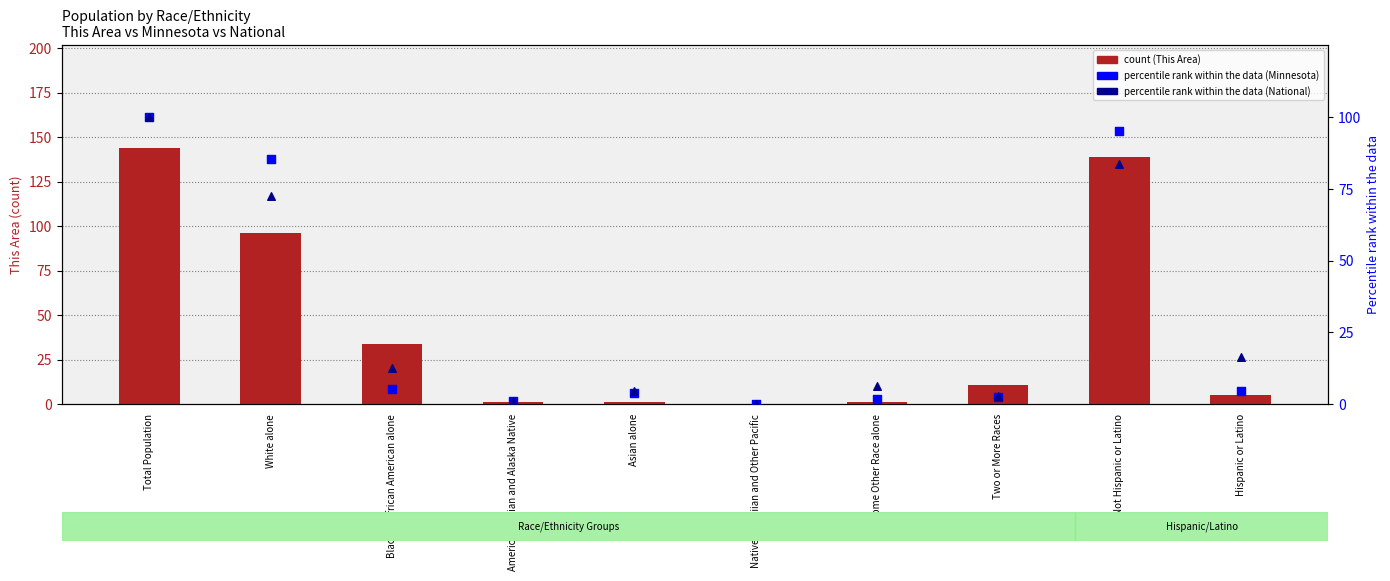

At which category is the sum across all series the highest?

Total Population